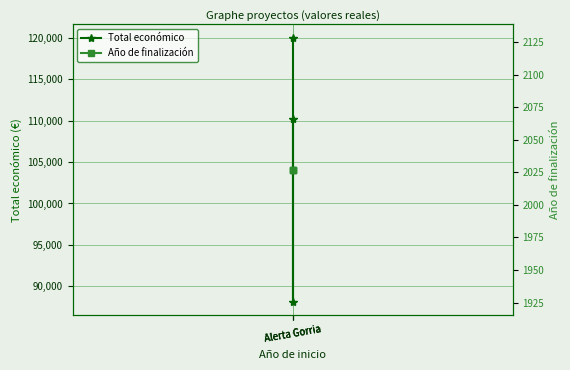

True or false: Total económico has a value of 149813 at Alerta Gorria.

False